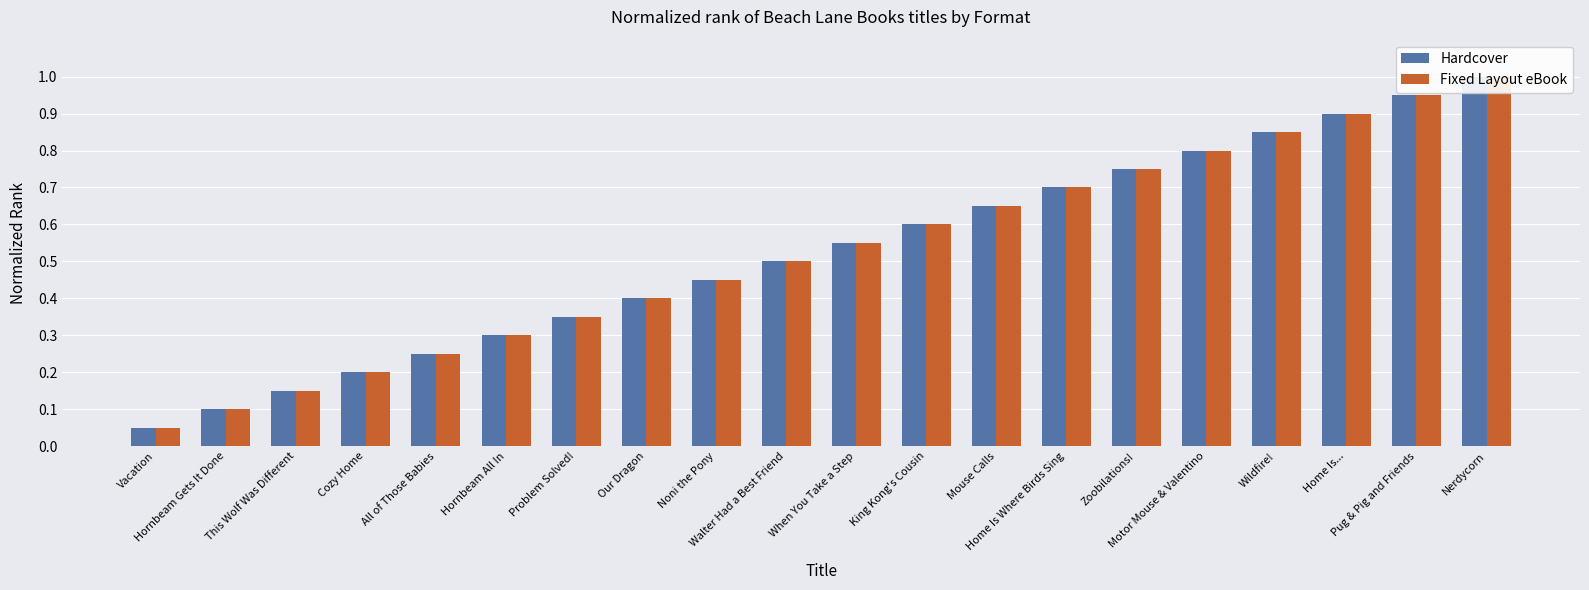

The value of Fixed Layout eBook at Vacation is 0.1. True or false?

True